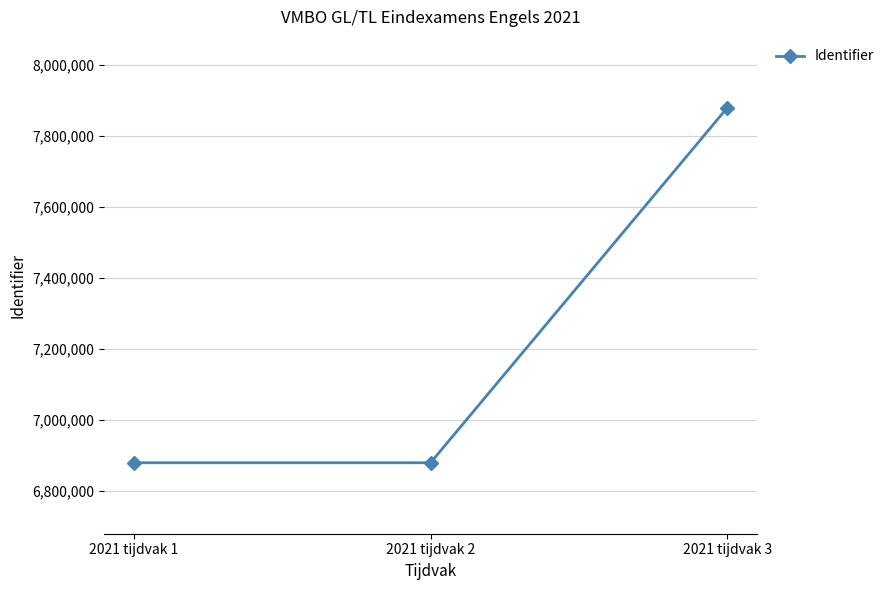

What is the value of the 3rd point from the left?

7879887